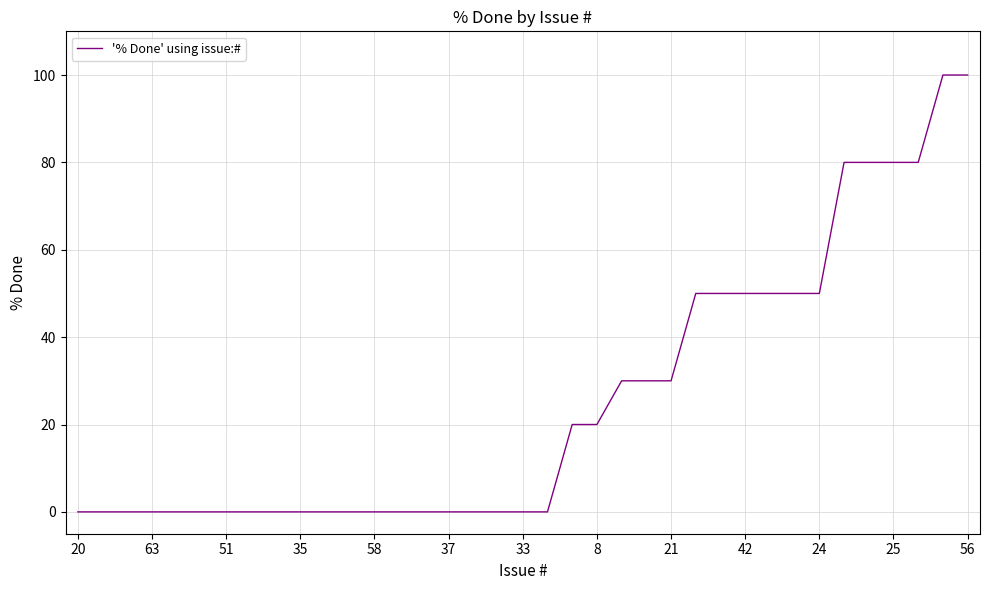

What is the maximum value shown in the chart?

100